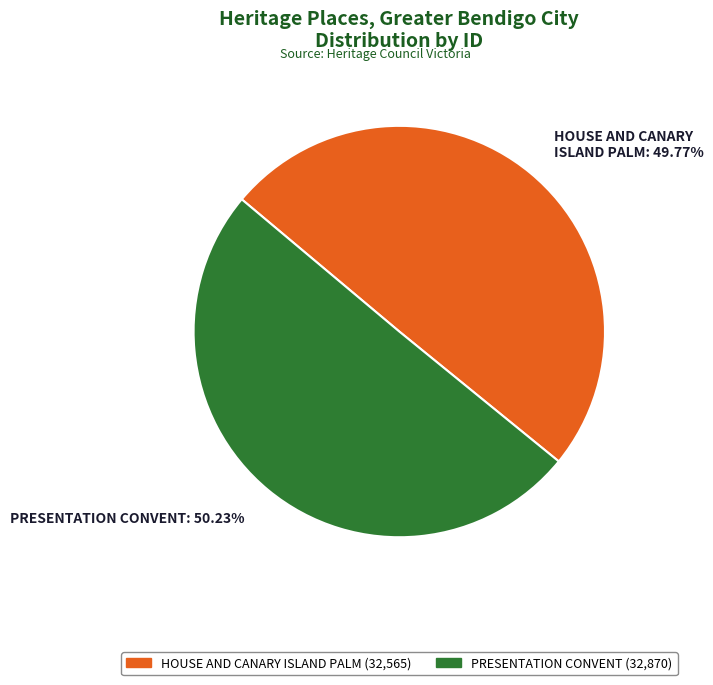

Approximately how many times larger is the value at PRESENTATION CONVENT compared to HOUSE AND CANARY ISLAND PALM?

1.0